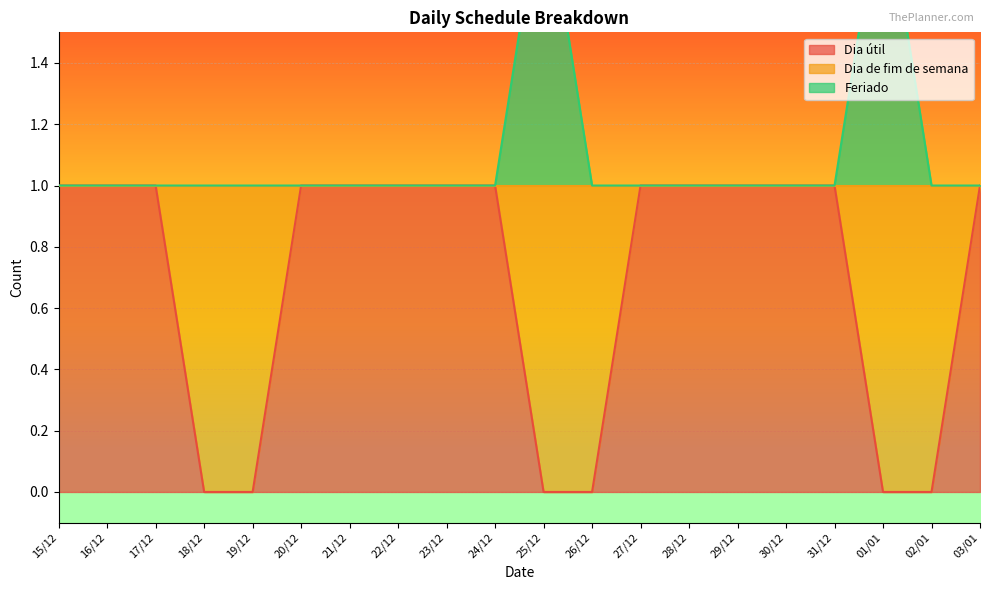

Which has a higher value, 15/12 or 17/12?

15/12